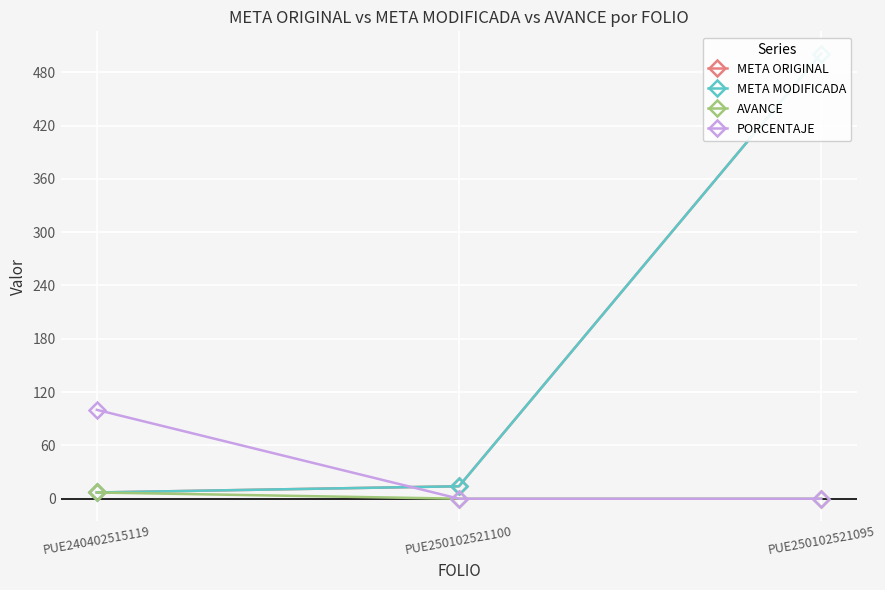

At which label does META MODIFICADA first exceed 14?

PUE250102521095